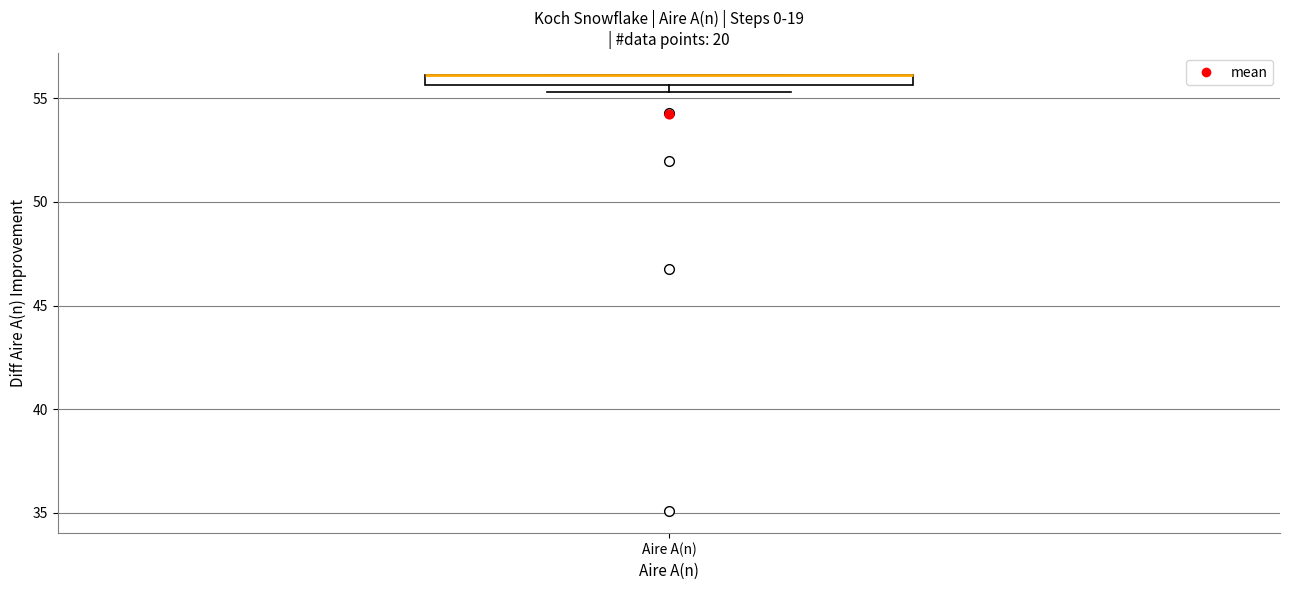

Where is the upper edge of the box for Aire A(n) on the y-axis? The values are not printed on the chart, so give them approximately, as read against the axis.

56.0